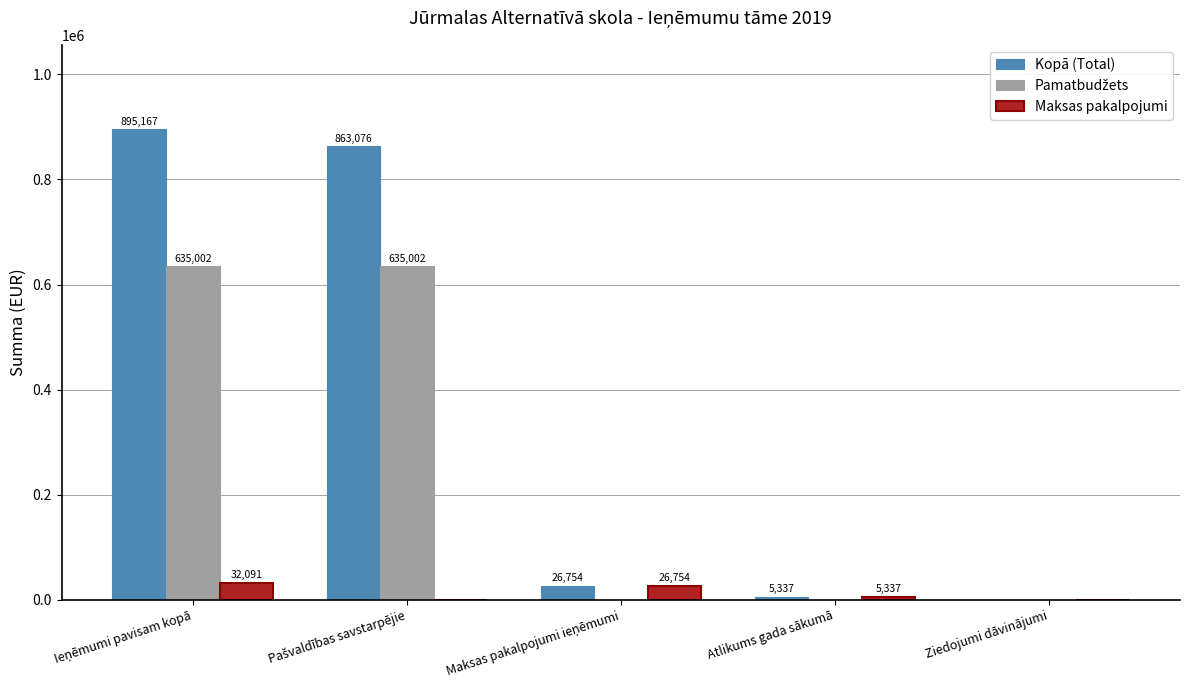

Where is Maksas pakalpojumi nearest to the value 16045?

Atlikums gada sākumā